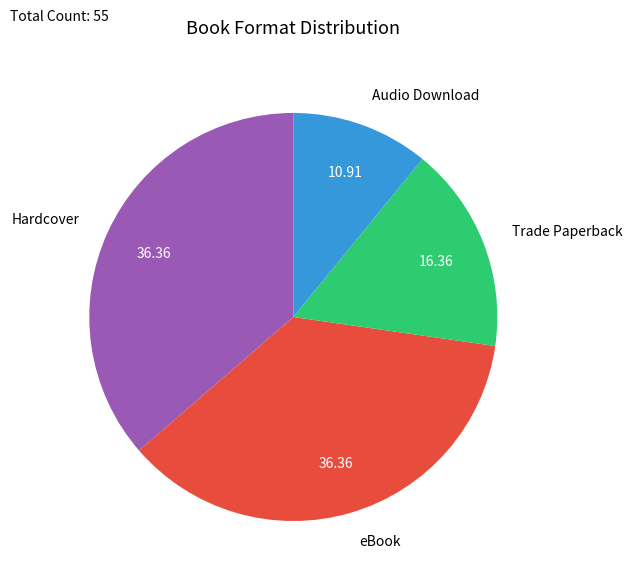

How many slices are in this pie chart?

4